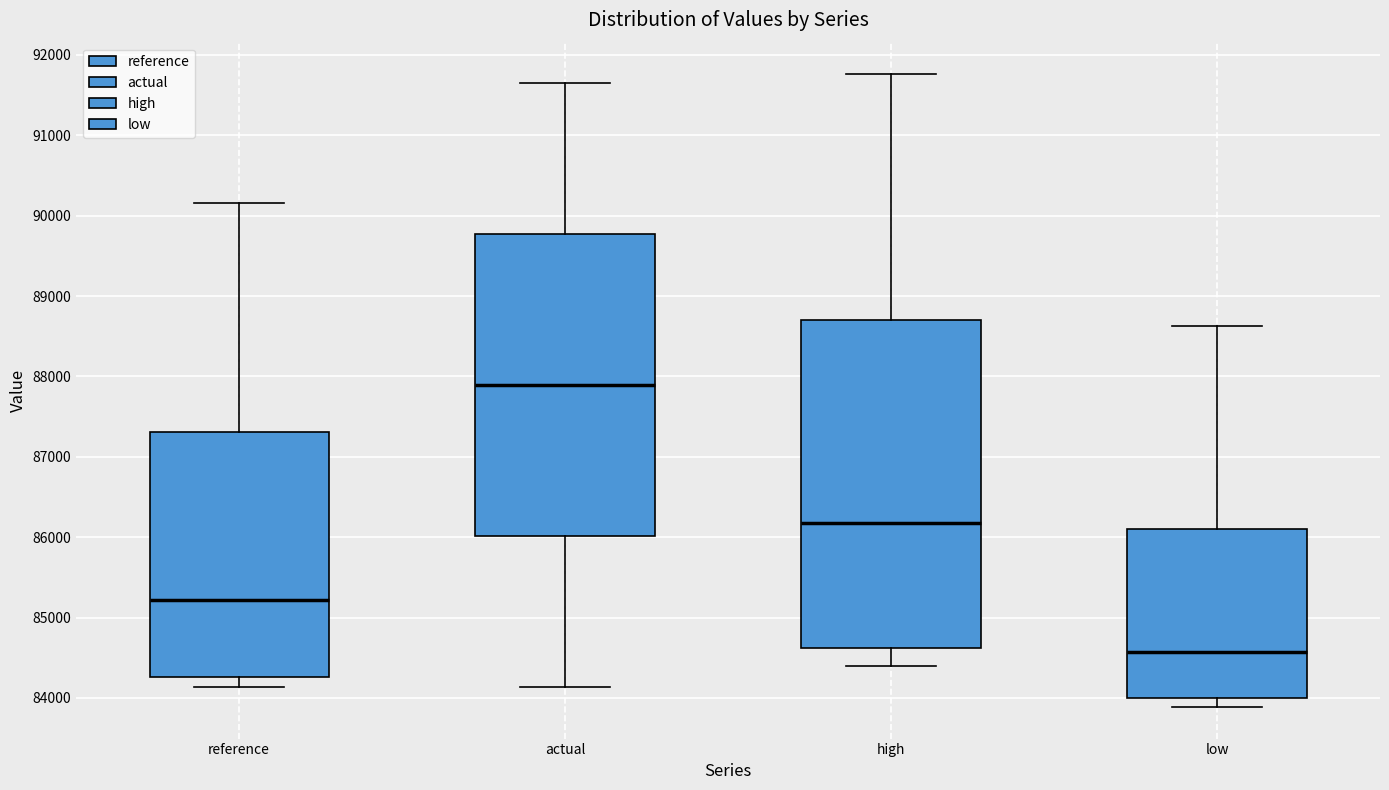

Where is the lower edge of the box for high on the y-axis? The values are not printed on the chart, so give them approximately, as read against the axis.

84600